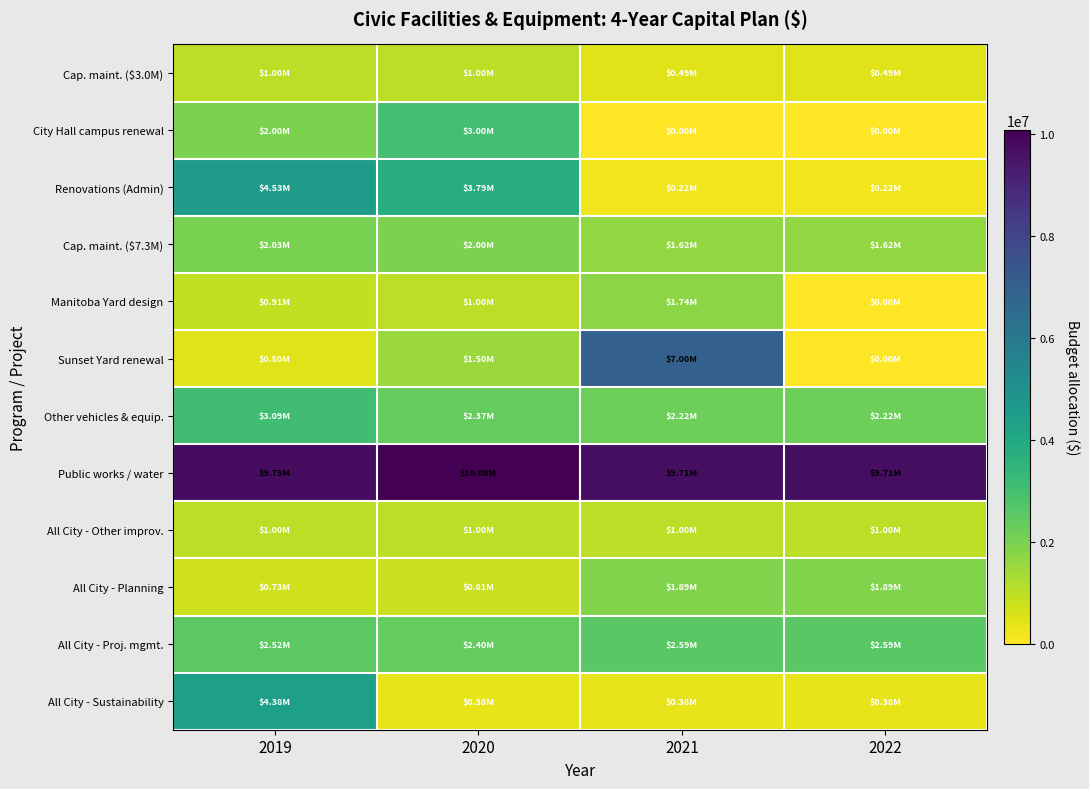

What is the total value across all series at 2020?

29328881